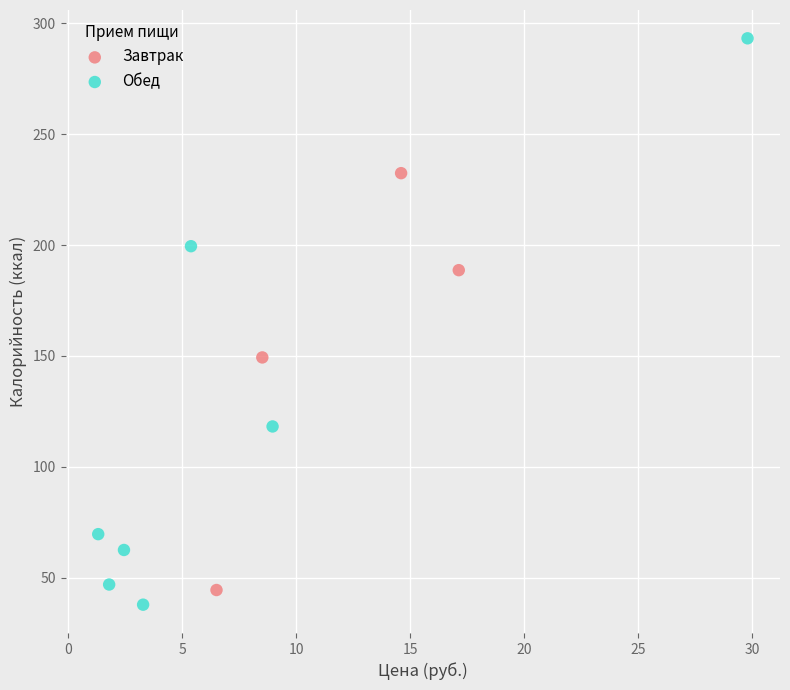

Which series has the widest spread of Y values?

Обед